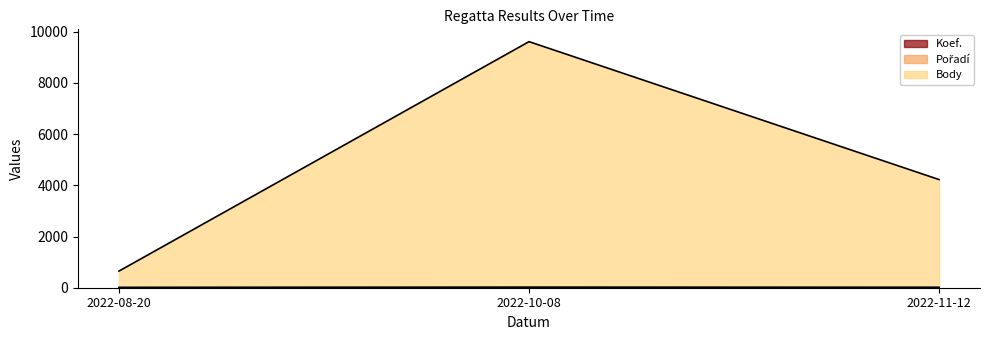

At which category is the sum across all series the highest?

2022-10-08